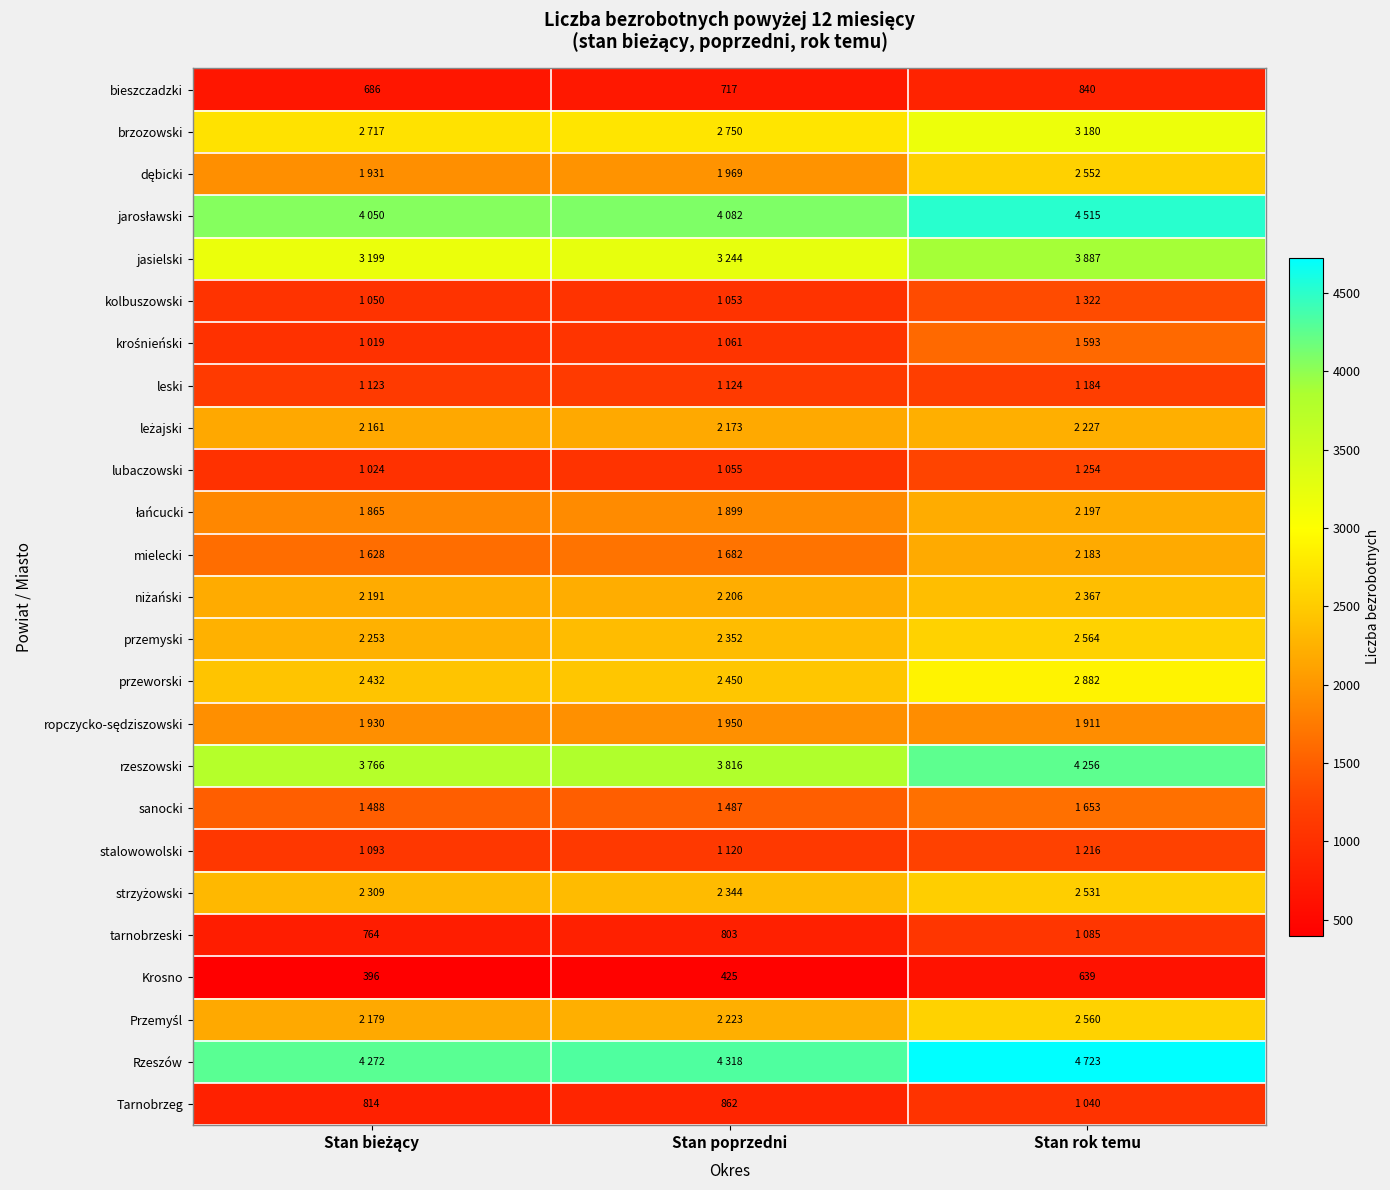

What value does the Krosno series have at Stan rok temu, to the nearest 5?

640